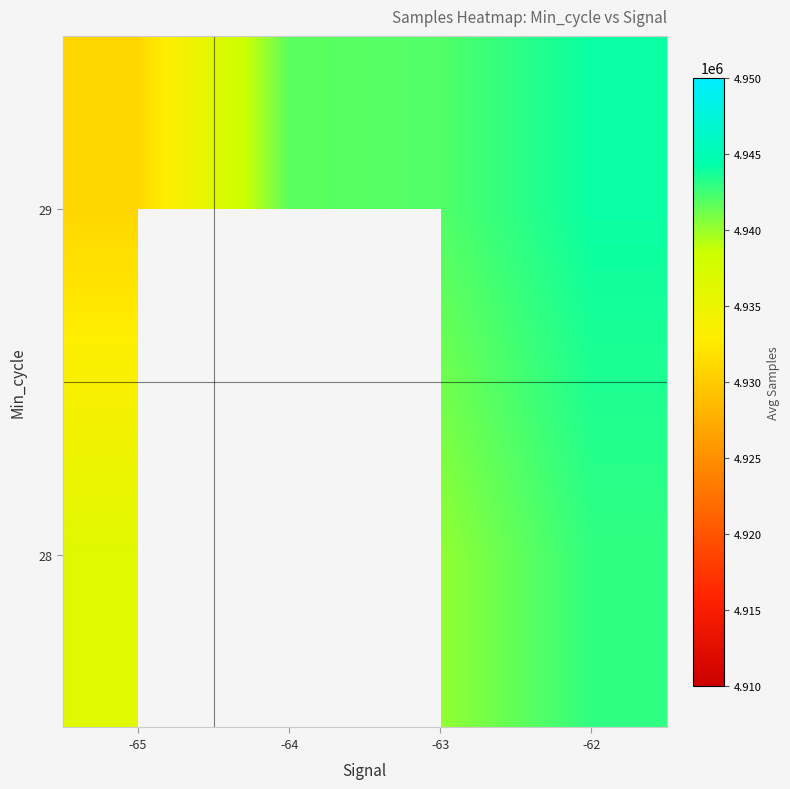

What is the highest value of the 29 series?

4944019.0